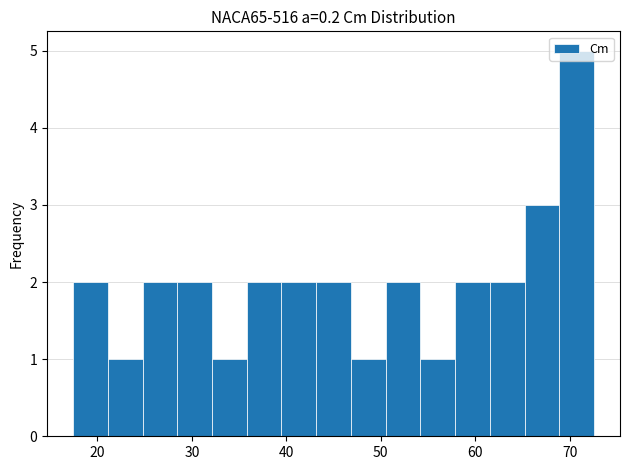

Around what value on the x-axis is the tallest bar? Give the approximate position of its centre, as read against the axis.

71